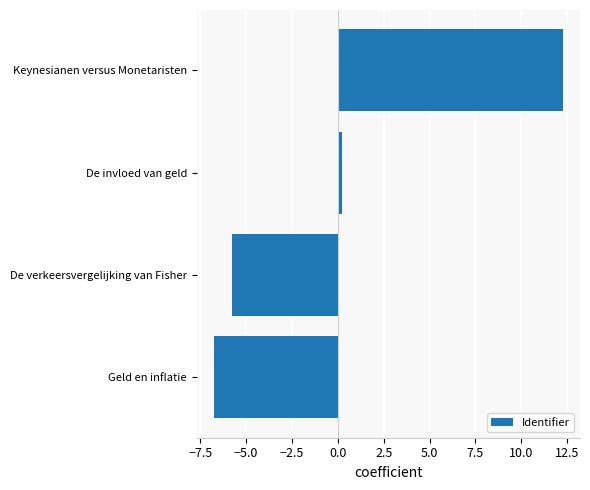

Which label corresponds to the largest value in the chart?

Keynesianen versus Monetaristen